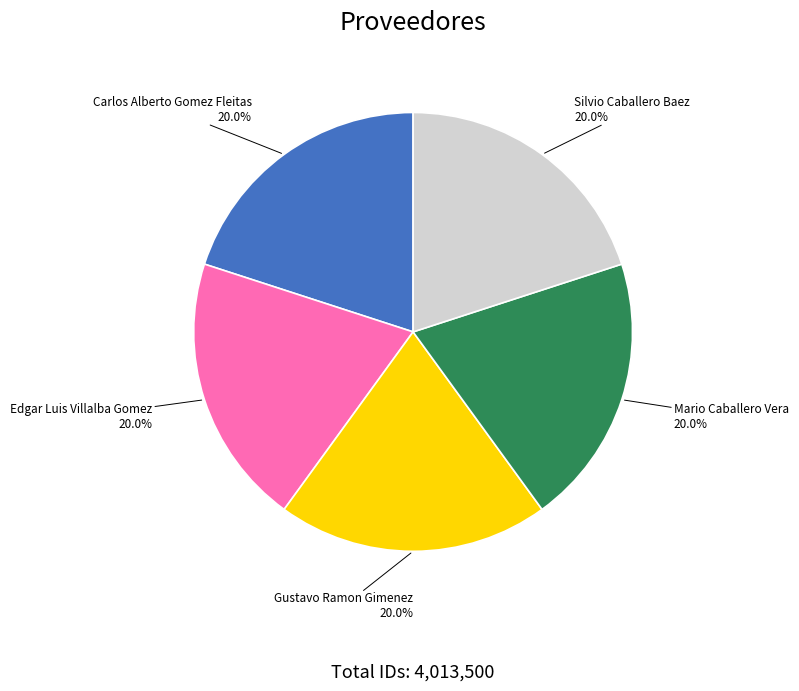

Is there any slice that represents more than half of the pie?

No